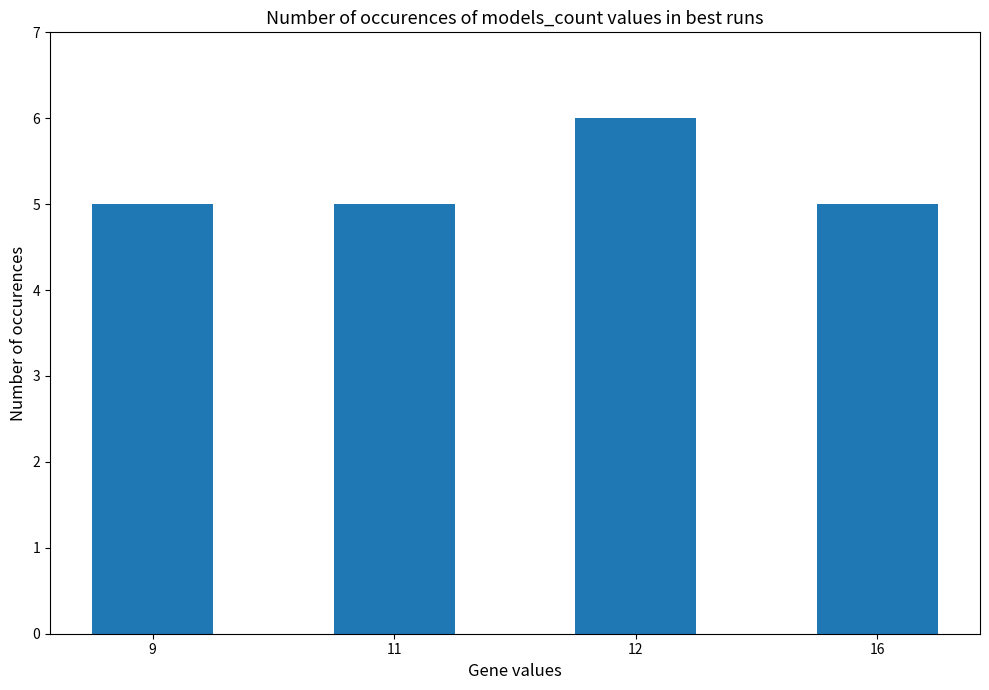

What is the maximum value shown in the chart?

6